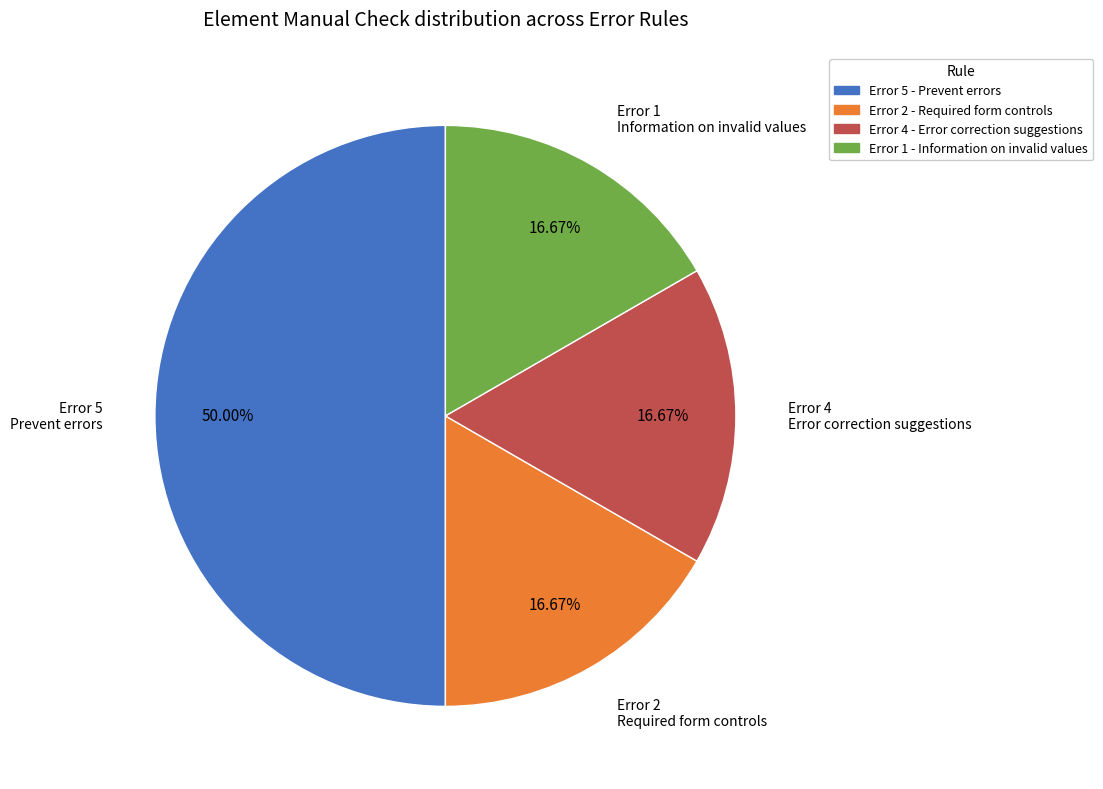

Approximately how many times larger is the value at Error 2 - Required form controls compared to Error 5 - Prevent errors?

0.3